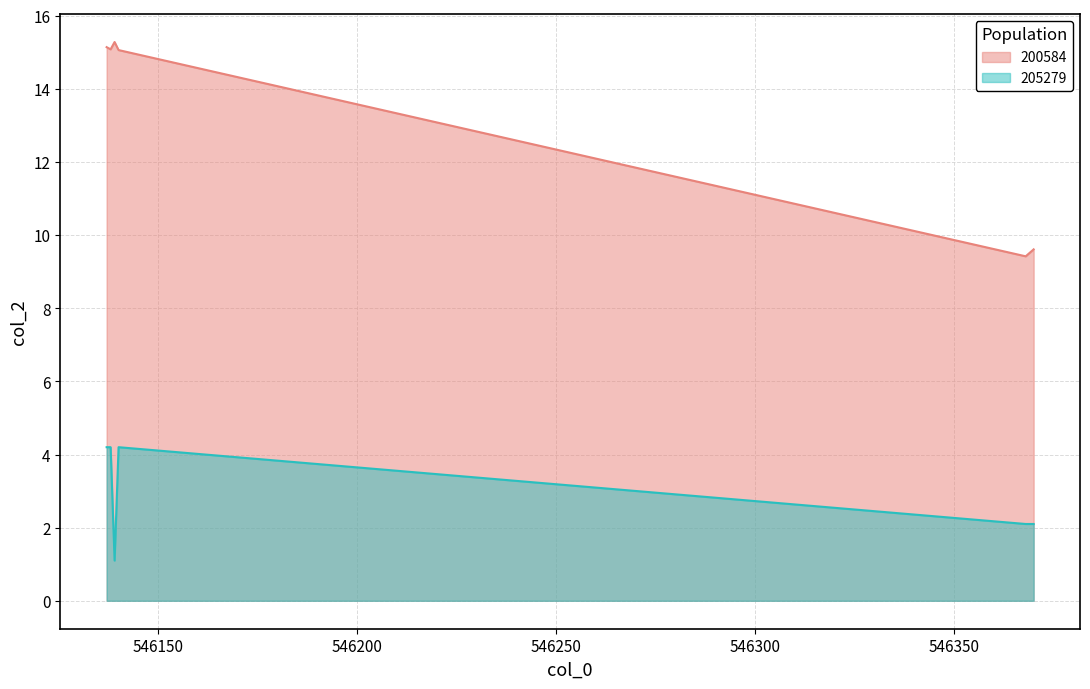

List the series in order of their overall mean, highest first.

200584, 205279